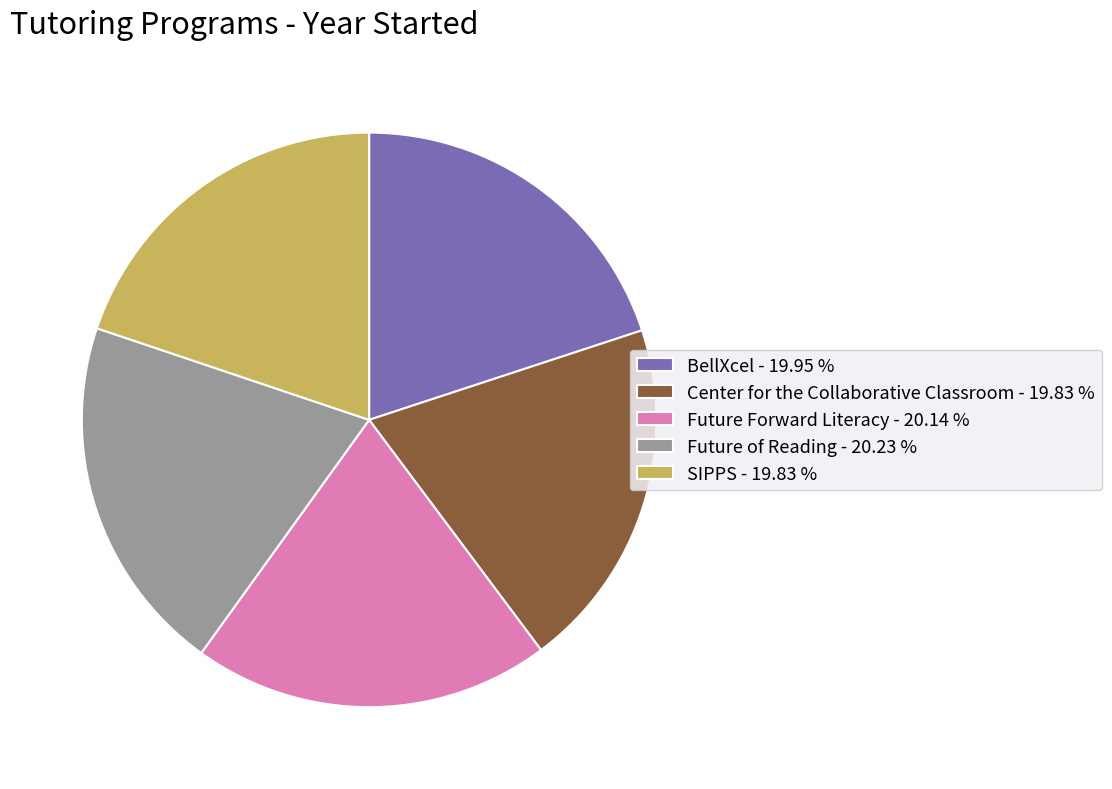

What is the ratio of the value at Center for the Collaborative Classroom - 19.83 % to the value at BellXcel - 19.95 %?

1.0